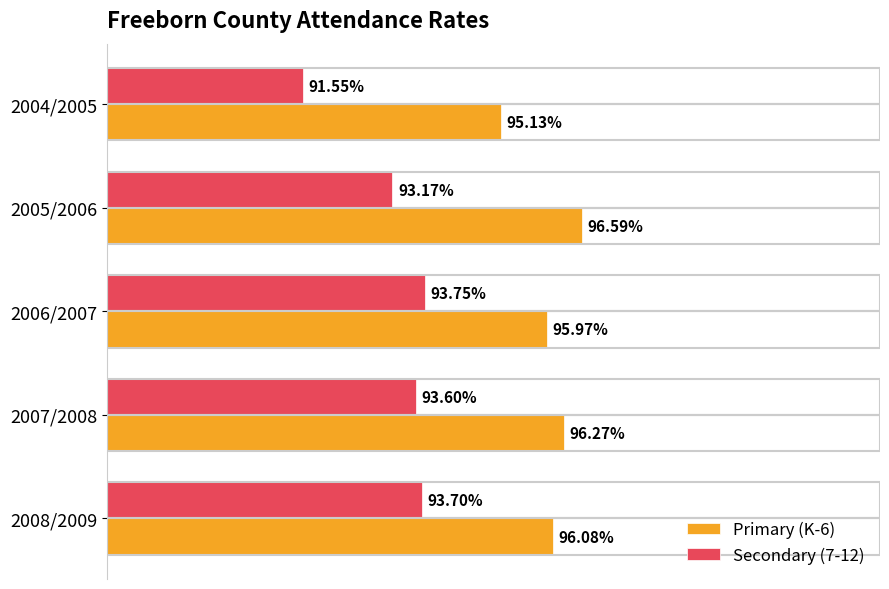

What are all the series names shown in the legend?

Primary (K-6), Secondary (7-12)